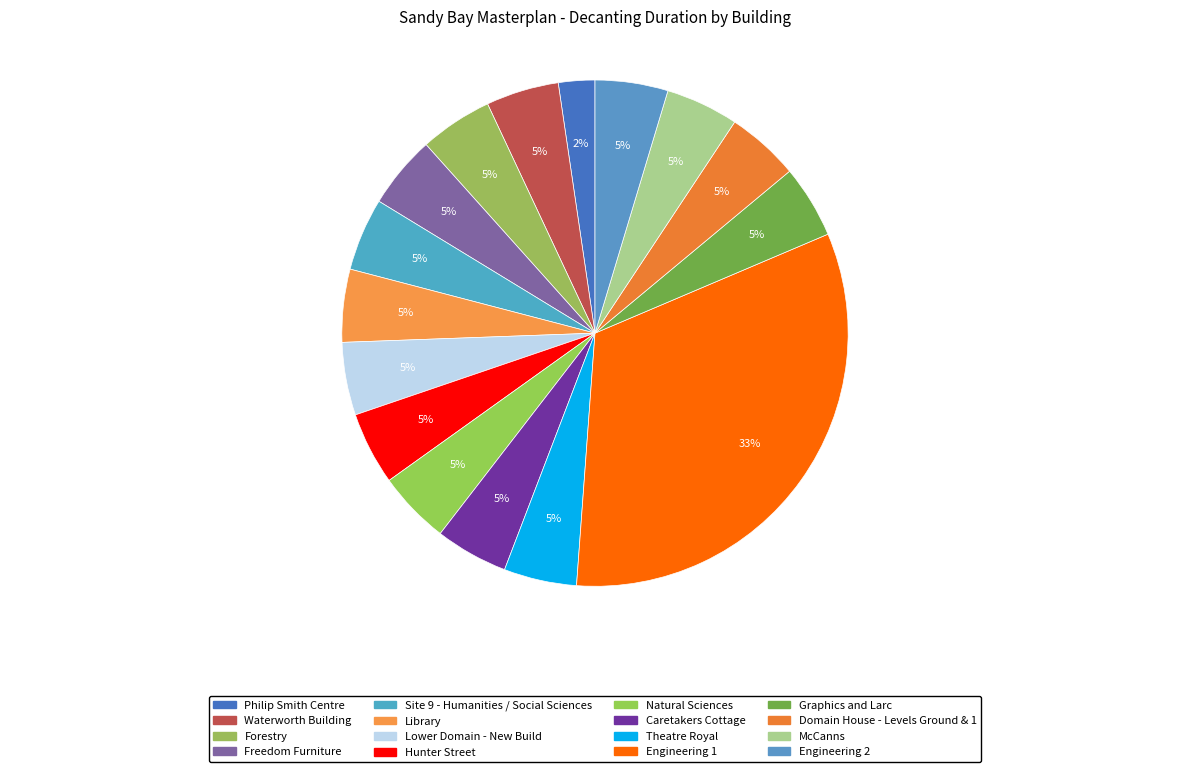

How many slices are in this pie chart?

16